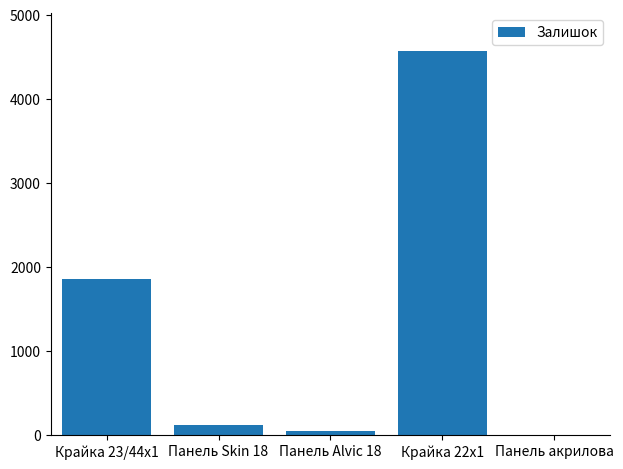

What is the greatest value displayed?

4562